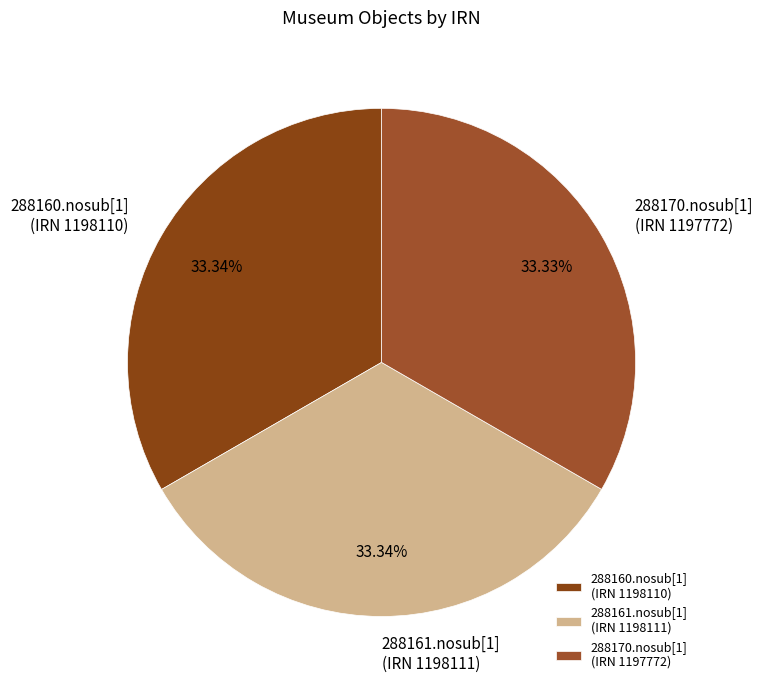

Does any single category account for the majority?

No